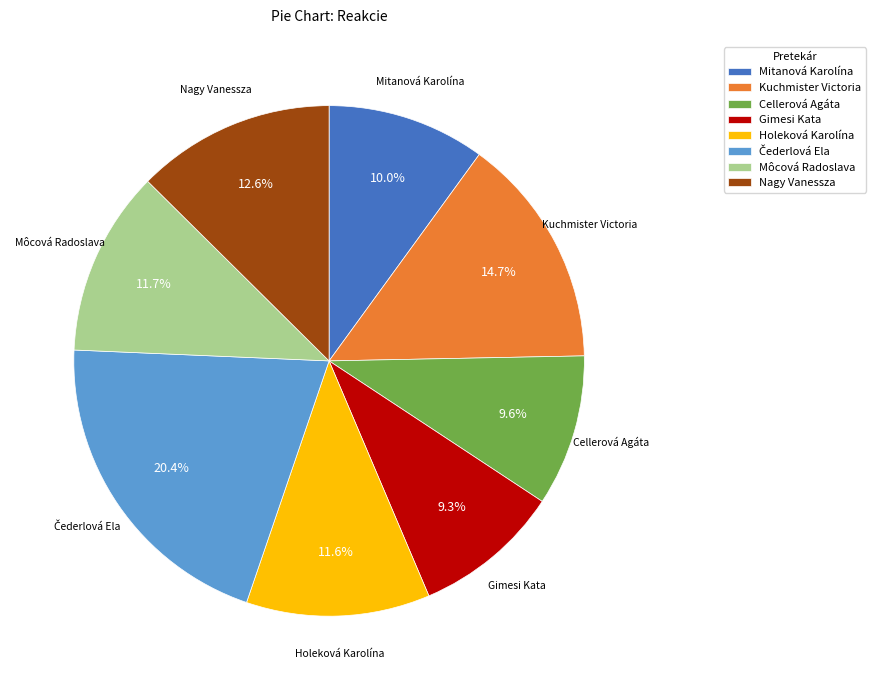

To the nearest percent, what portion does Gimesi Kata represent?

9%